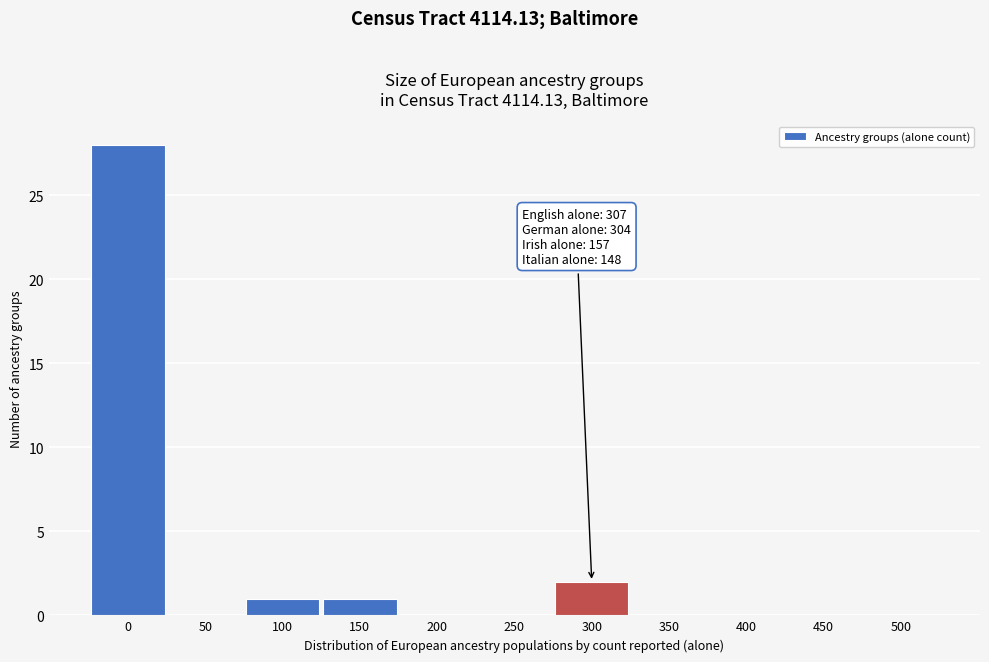

Reading right to left, transcribe all the data shown in this chart.

500=0	450=0	400=0	350=0	300=2	250=0	200=0	150=1	100=1	50=0	0=28